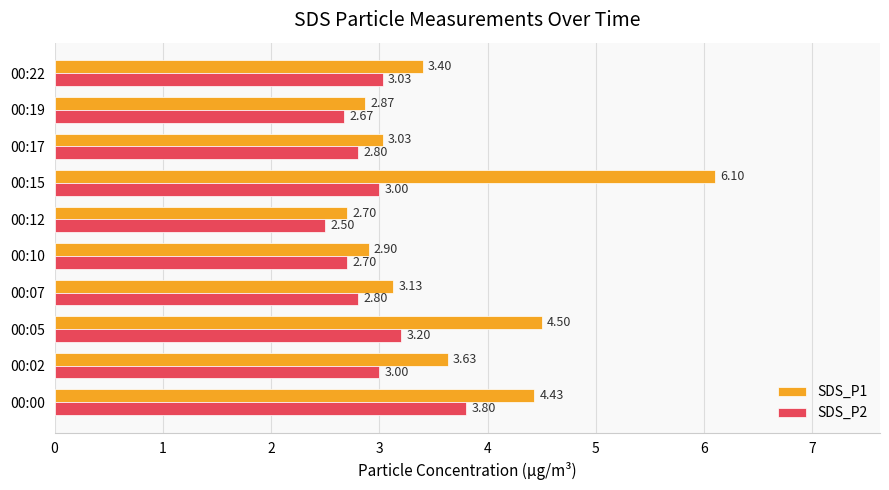

At how many categories does at least one series exceed 5?

1